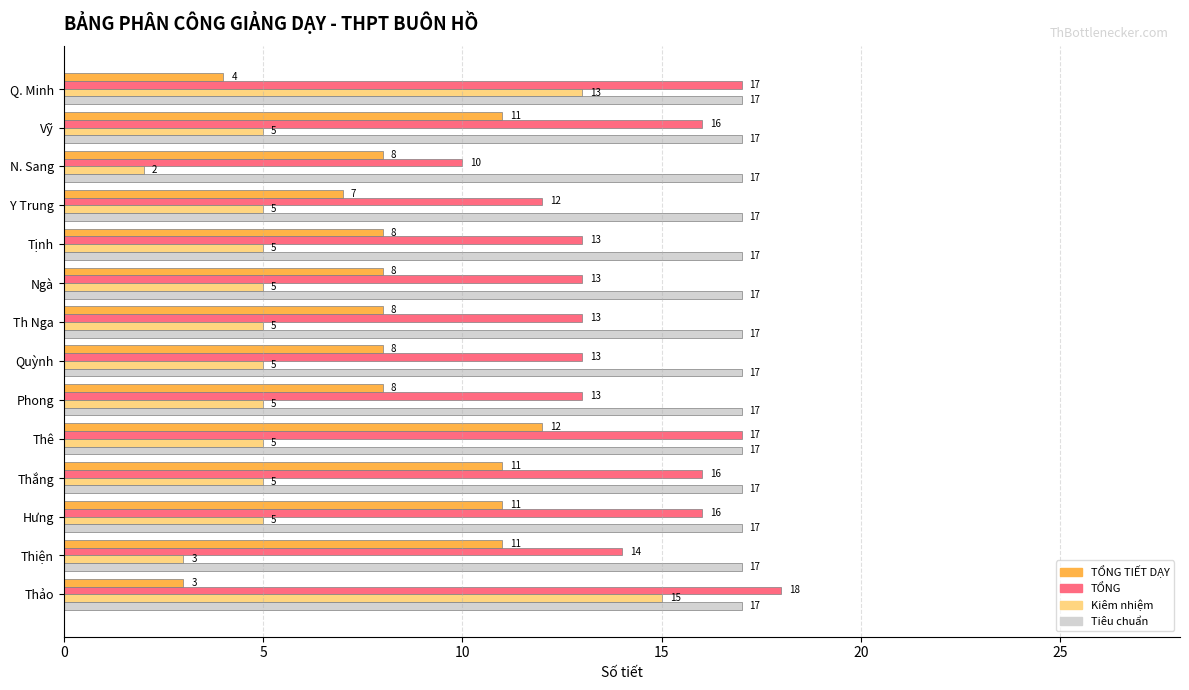

What are all the series names shown in the legend?

TỔNG TIẾT DẠY, TỔNG, Kiêm nhiệm, Tiêu chuẩn